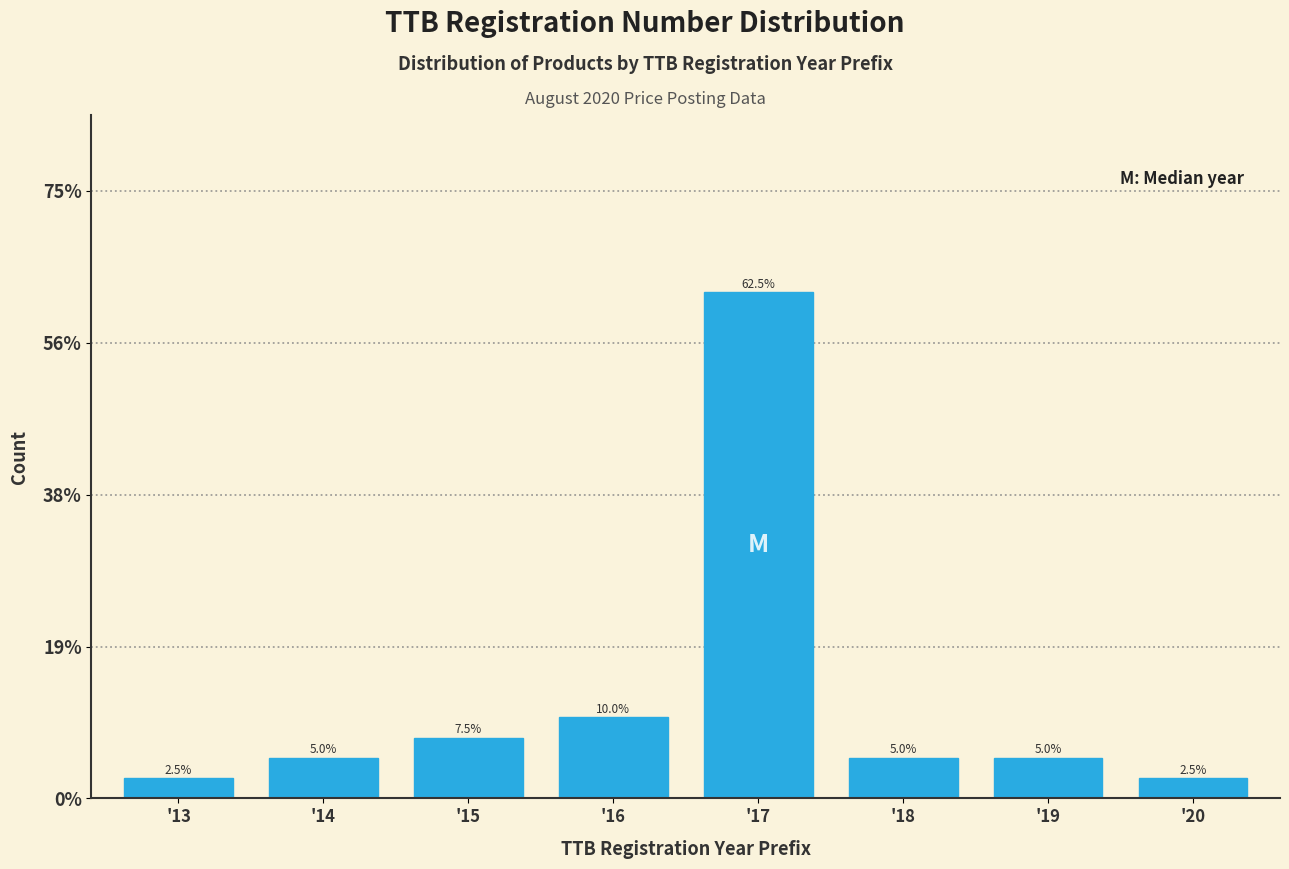

Are the bars horizontal?

No